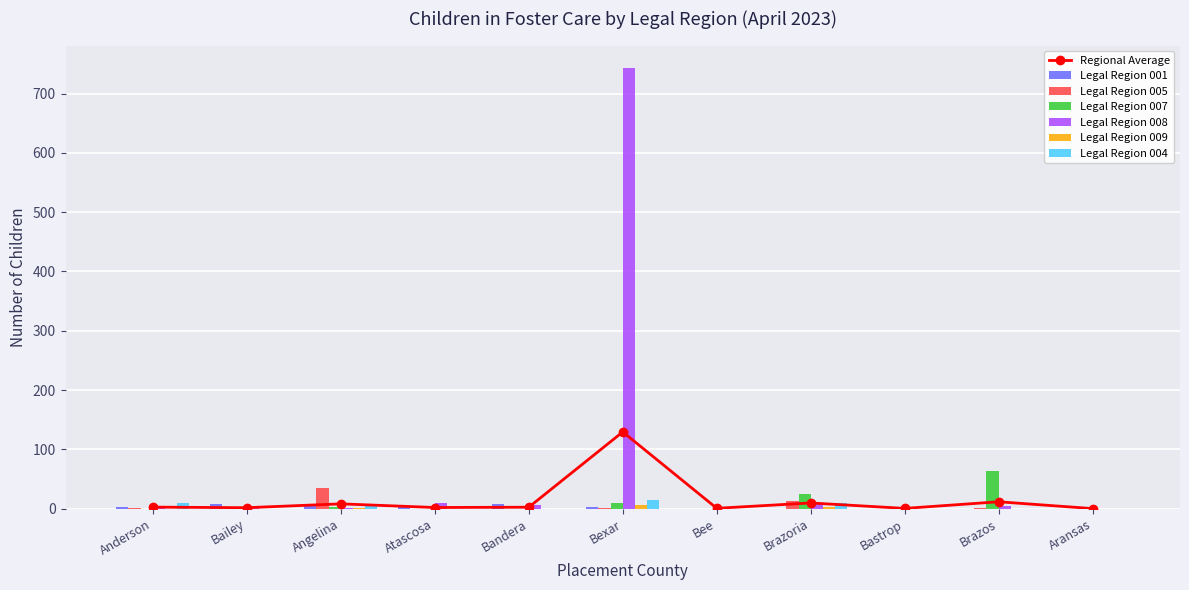

What is the label of the 7th bar from the right?

Bandera